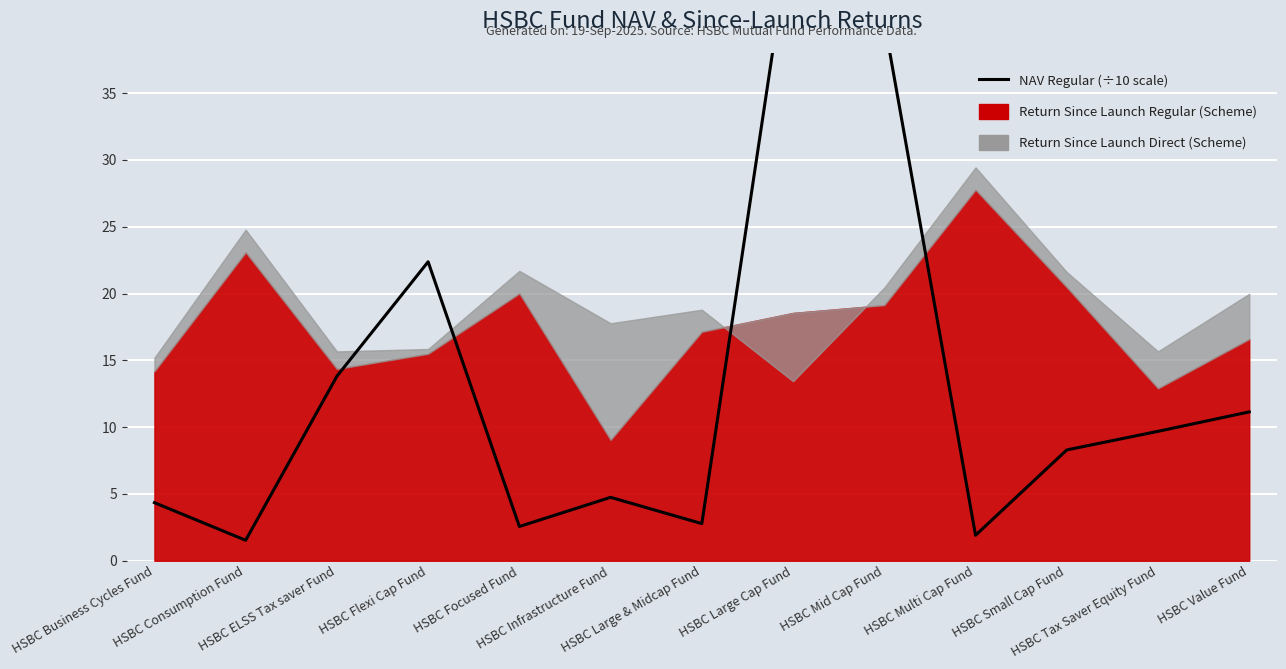

What is the change in value from HSBC Multi Cap Fund to HSBC Small Cap Fund?

+6.4